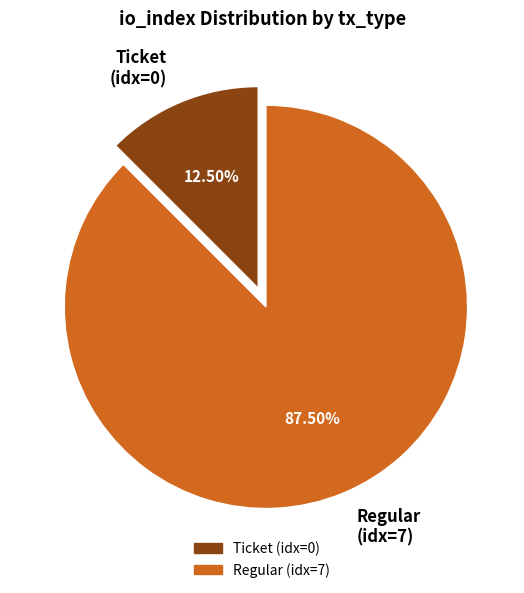

How many segments does this pie chart have?

2